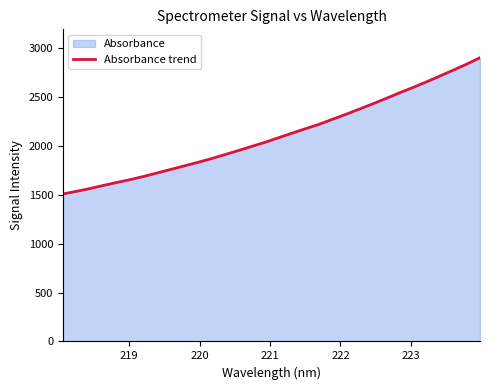

What is the maximum value shown in the chart?

2898.9